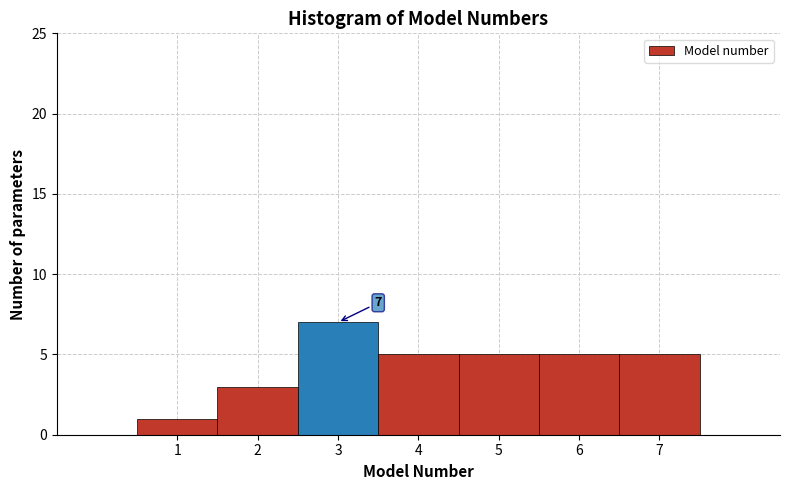

Which range on the x-axis has the tallest bar?

2.5 to 3.5